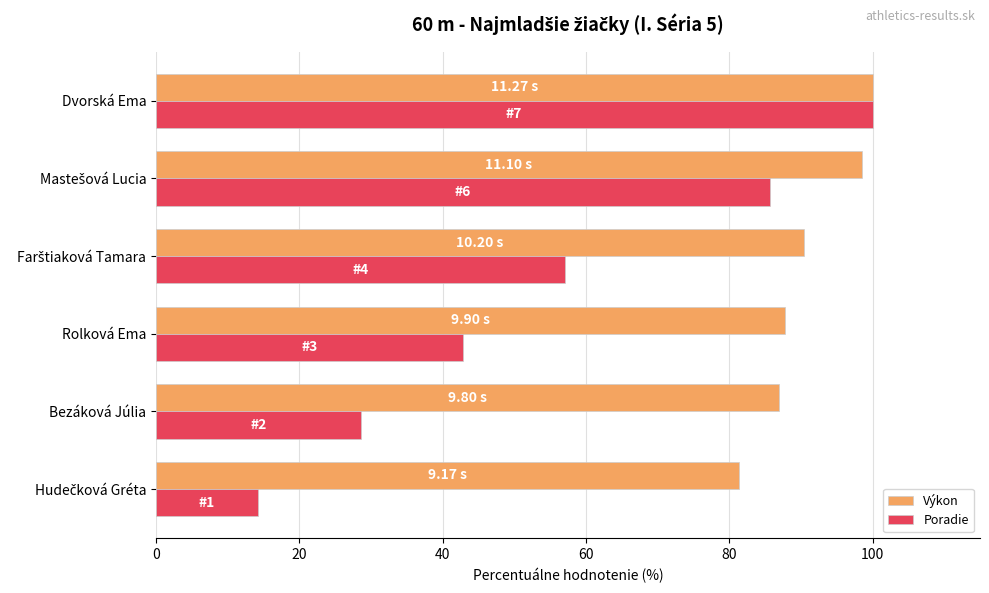

What is the difference between the highest and lowest values at Rolková Ema?

45.0